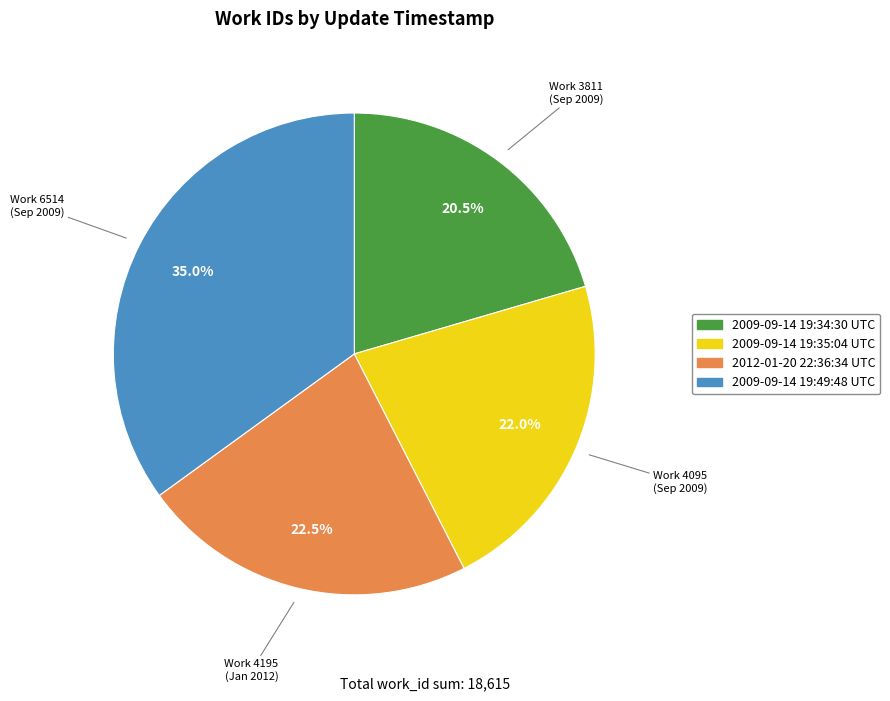

How many segments does this pie chart have?

4